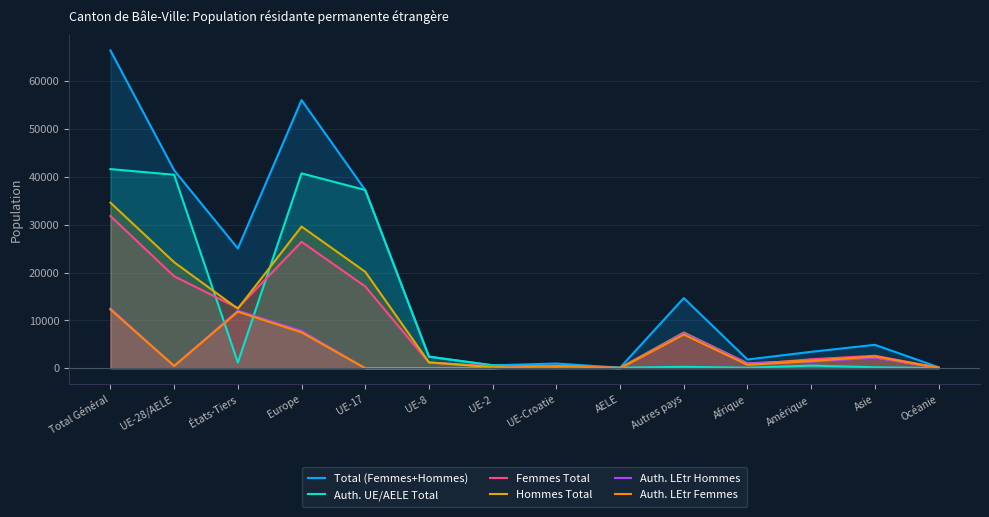

How many categories are shown in the chart?

14